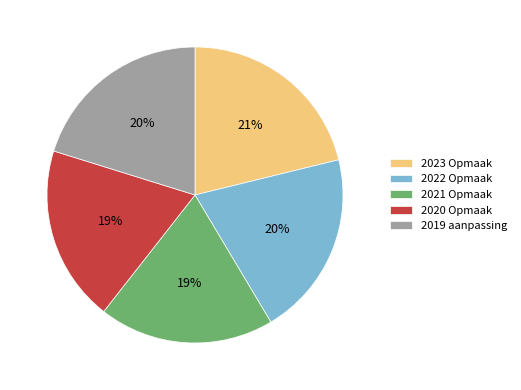

How many slices are in this pie chart?

5